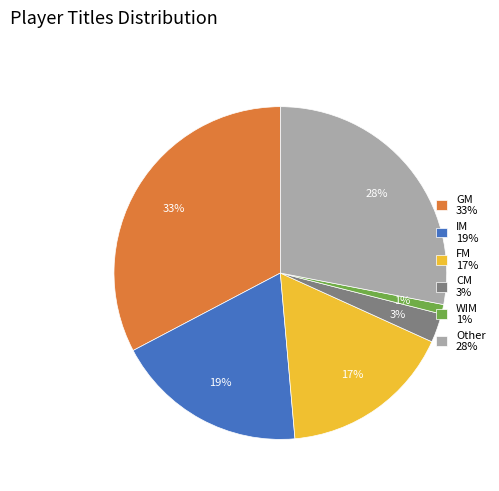

Is it true that CM is 3% of the pie?

True